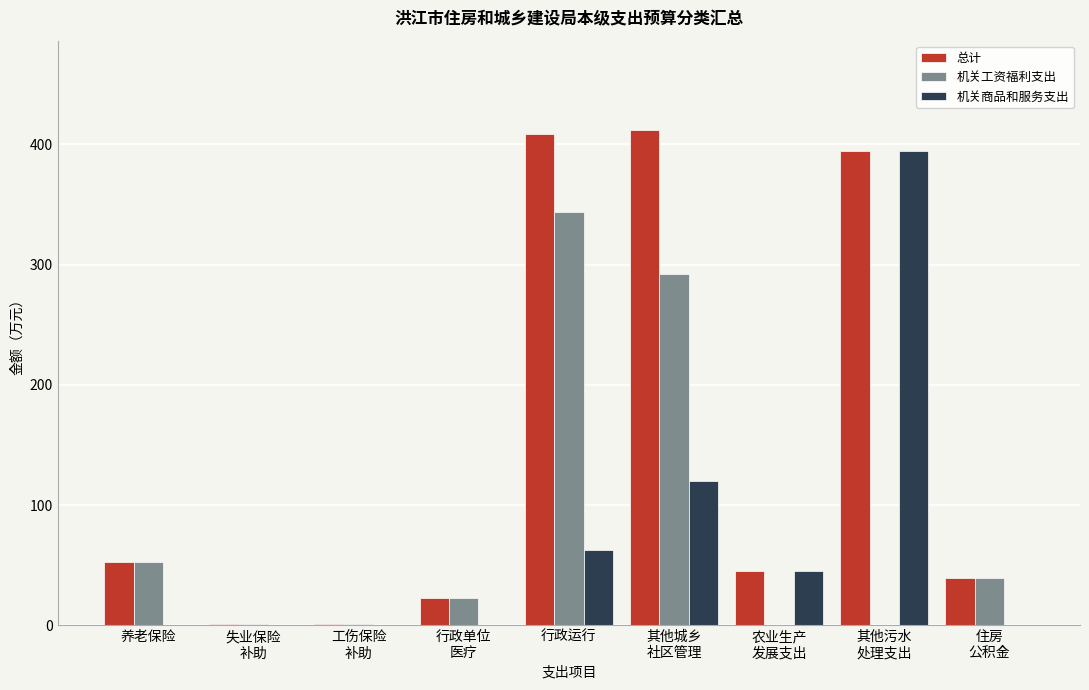

Which series has the largest total across all categories?

总计